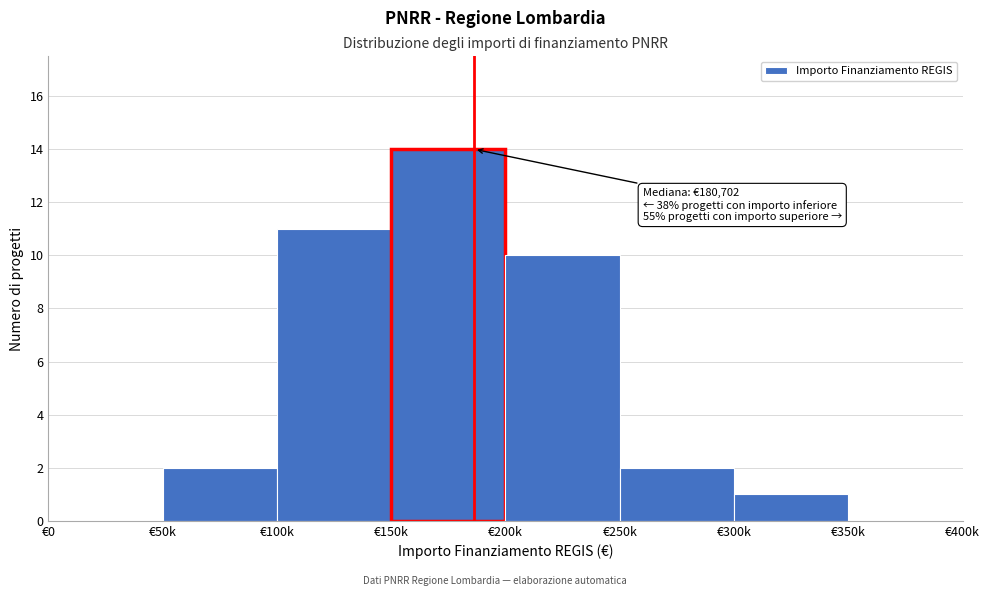

Reading right to left, transcribe all the data shown in this chart.

€350k=0	€300k=1	€250k=2	€200k=10	€150k=14	€100k=11	€50k=2	€0=0